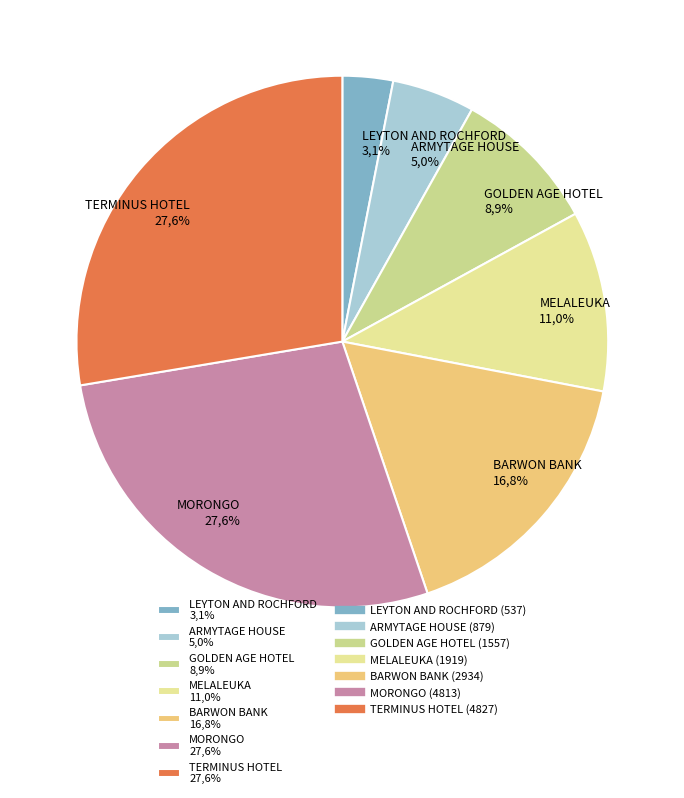

Is it true that LEYTON AND ROCHFORD is 3% of the pie?

True